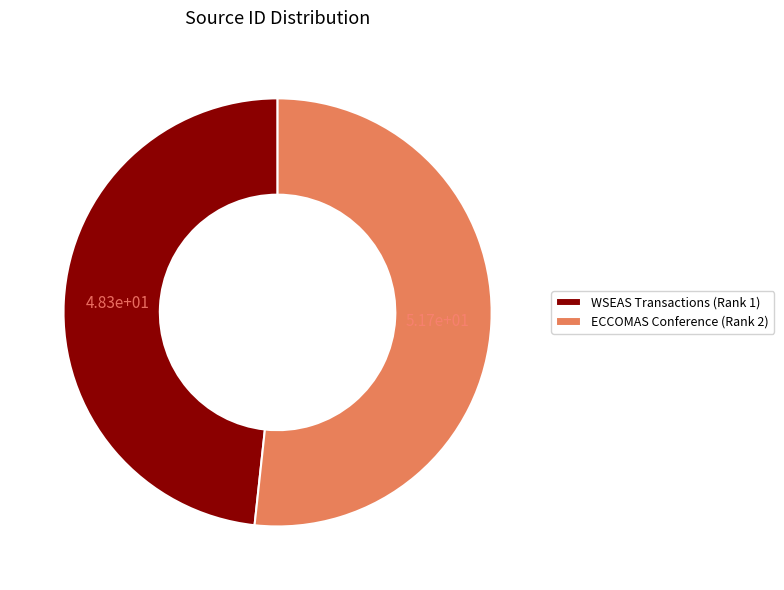

Rank the categories by value from lowest to highest.

WSEAS Transactions (Rank 1), ECCOMAS Conference (Rank 2)